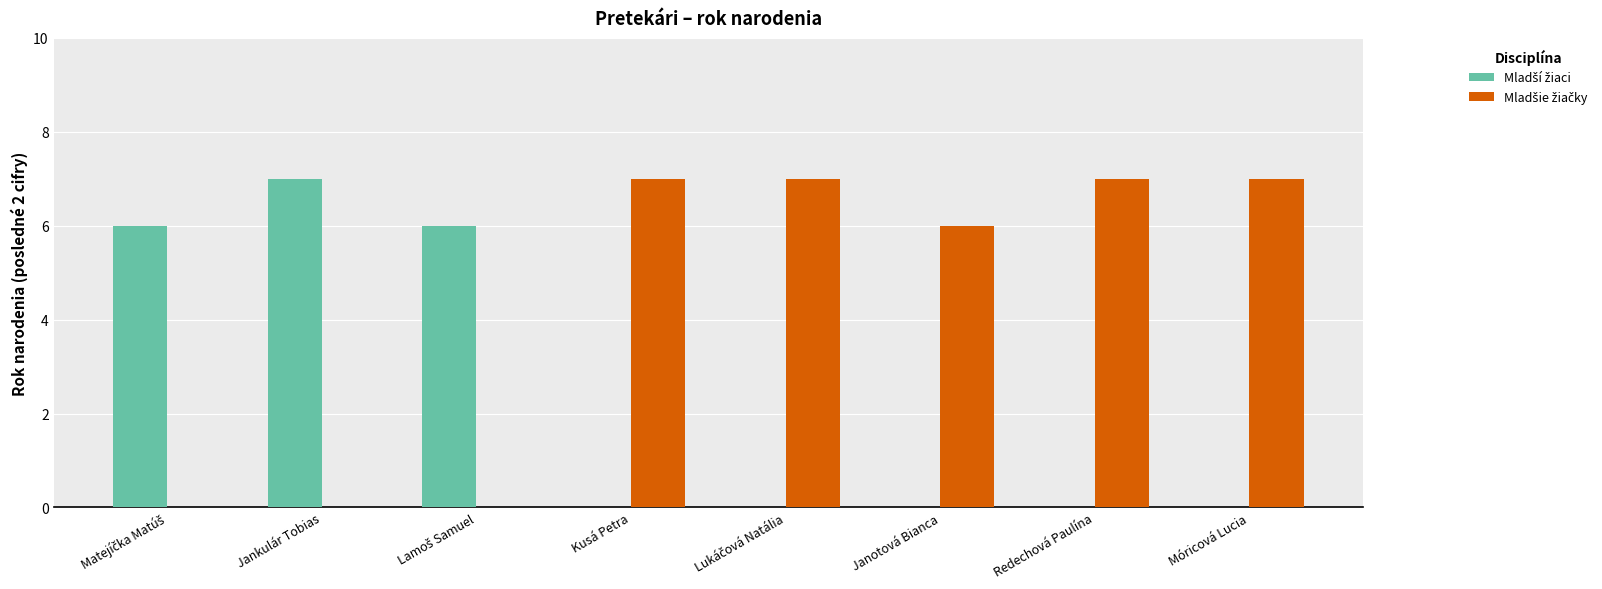

What is the sum of the Mladší žiaci values at Lamoš Samuel and Matejíčka Matúš?

12